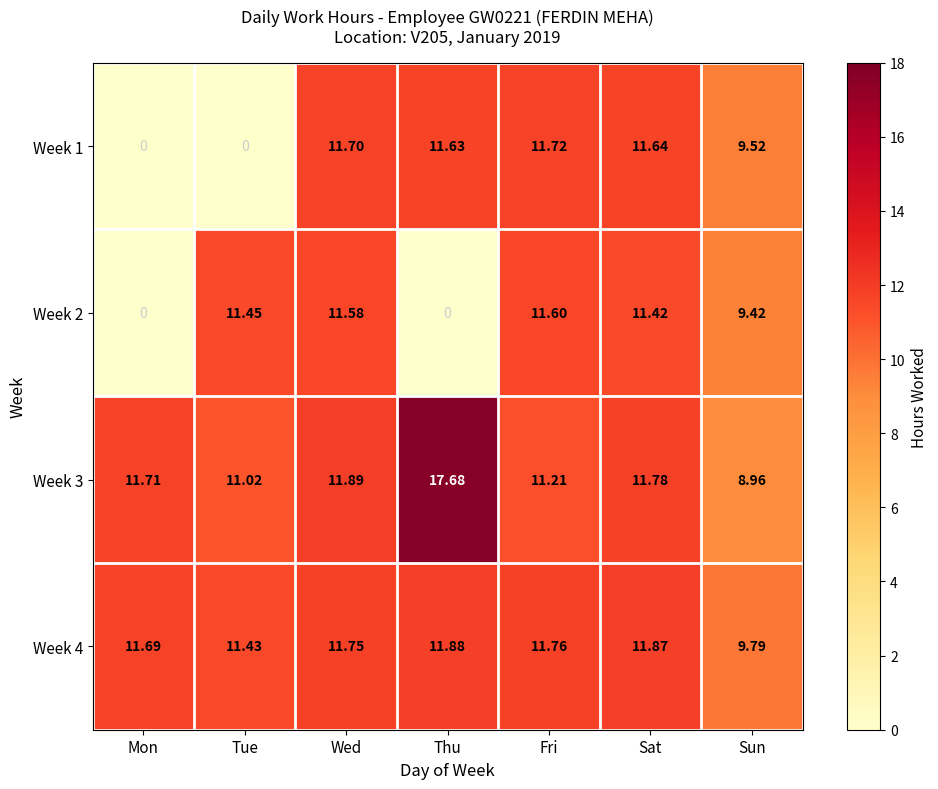

Which category has the highest value across all series?

Thu